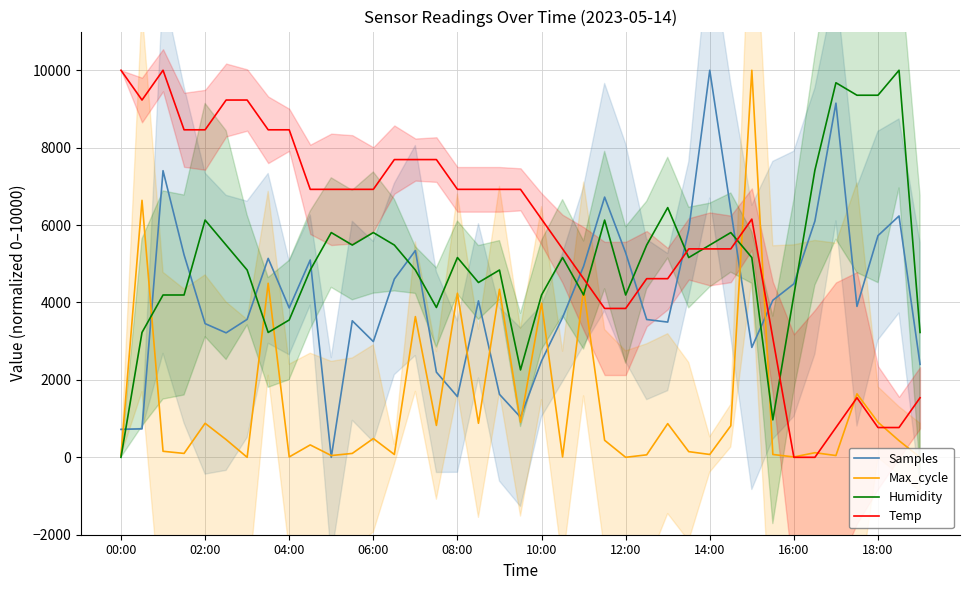

What are all the series names shown in the legend?

Samples, Max_cycle, Humidity, Temp